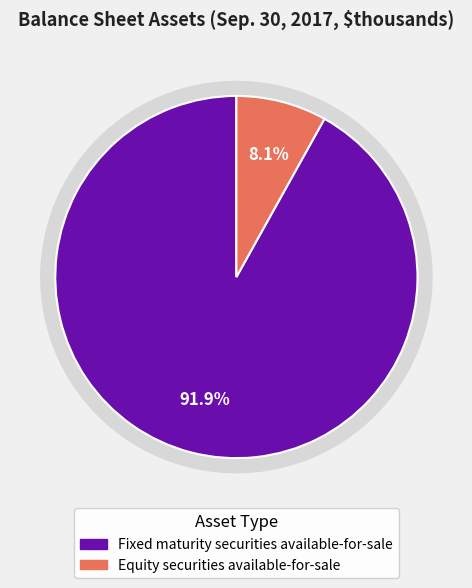

What percentage do Fixed maturity securities and Equity securities together represent?

100.0%